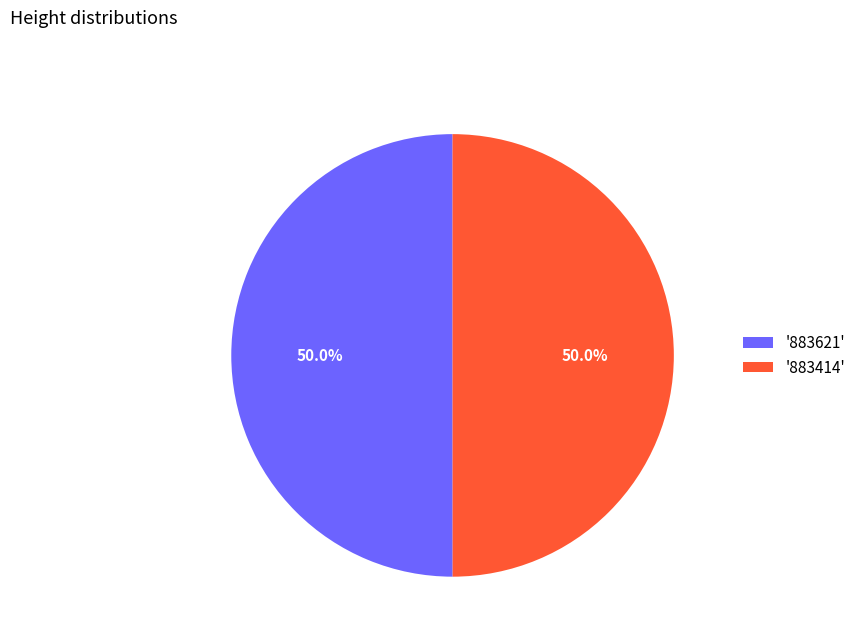

What percentage do '883621' and '883414' together represent?

100.0%